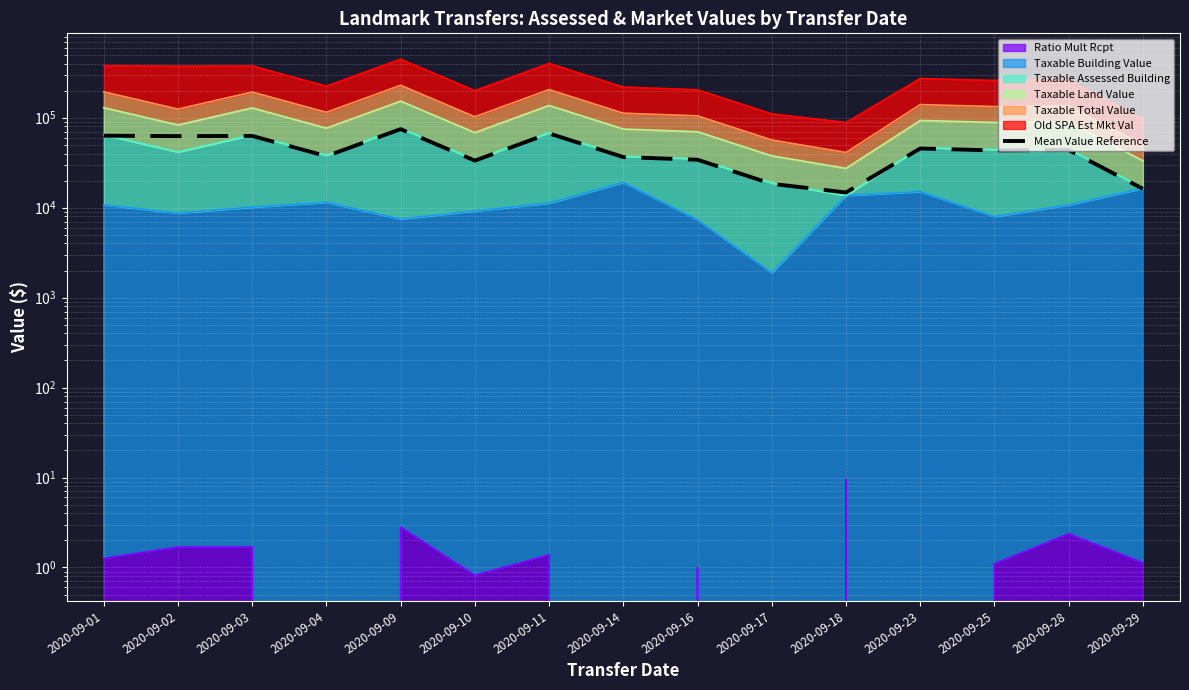

At which label is the value closest to 44741?

2020-09-23